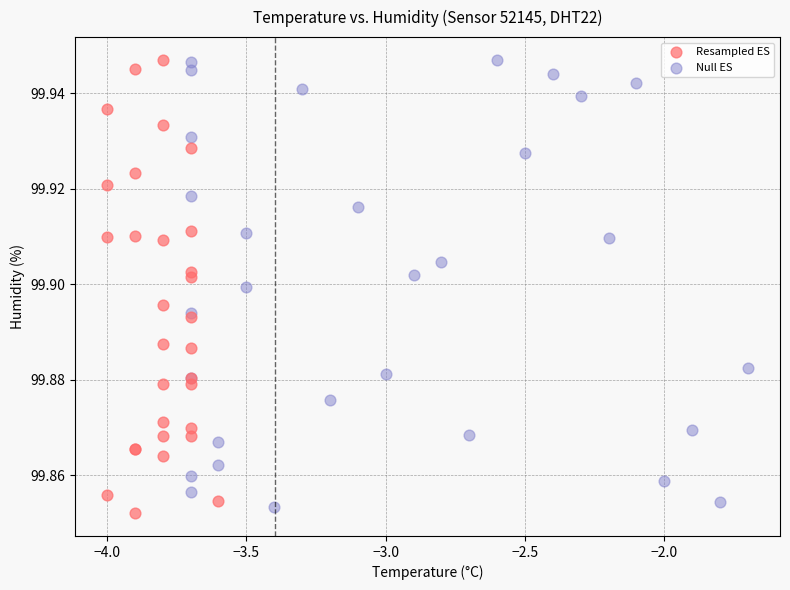

Which series contains the lowest Y value?

Resampled ES